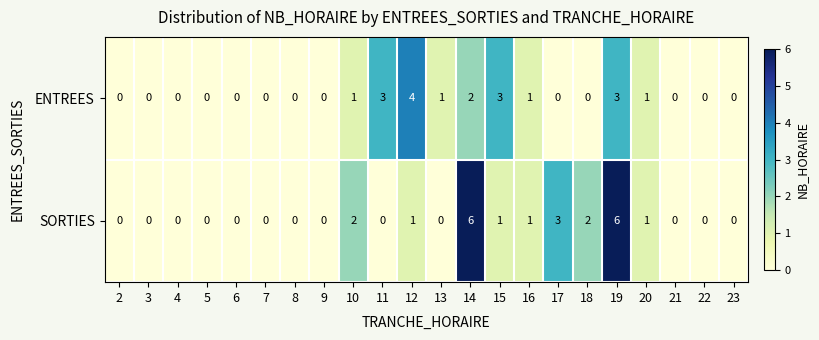

Count the SORTIES values in the range 0 to 1.

17